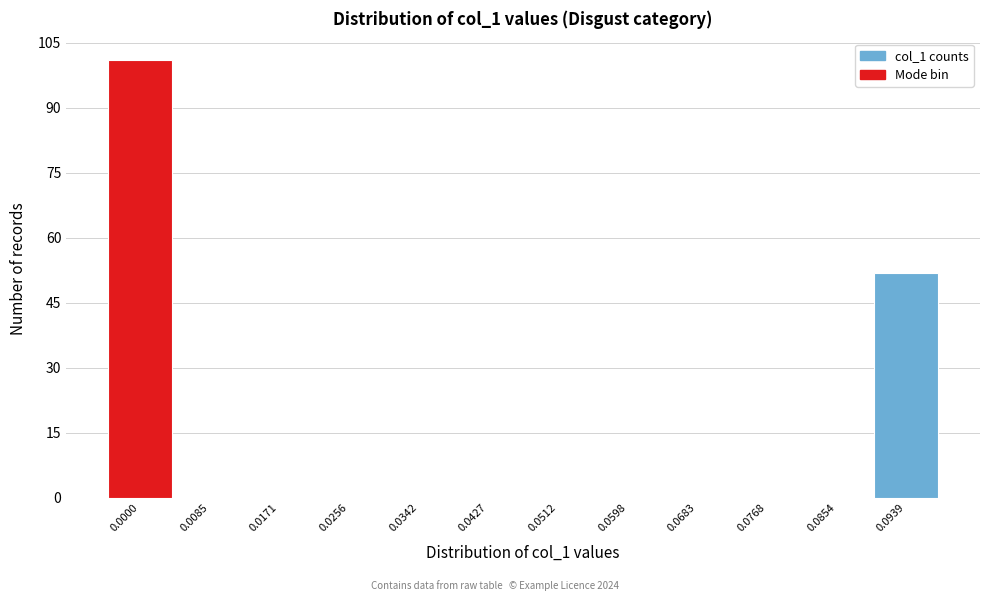

Reading left to right, what are all the values shown in this chart?

0.0000=101	0.0085=0	0.0171=0	0.0256=0	0.0342=0	0.0427=0	0.0512=0	0.0598=0	0.0683=0	0.0768=0	0.0854=0	0.0939=52